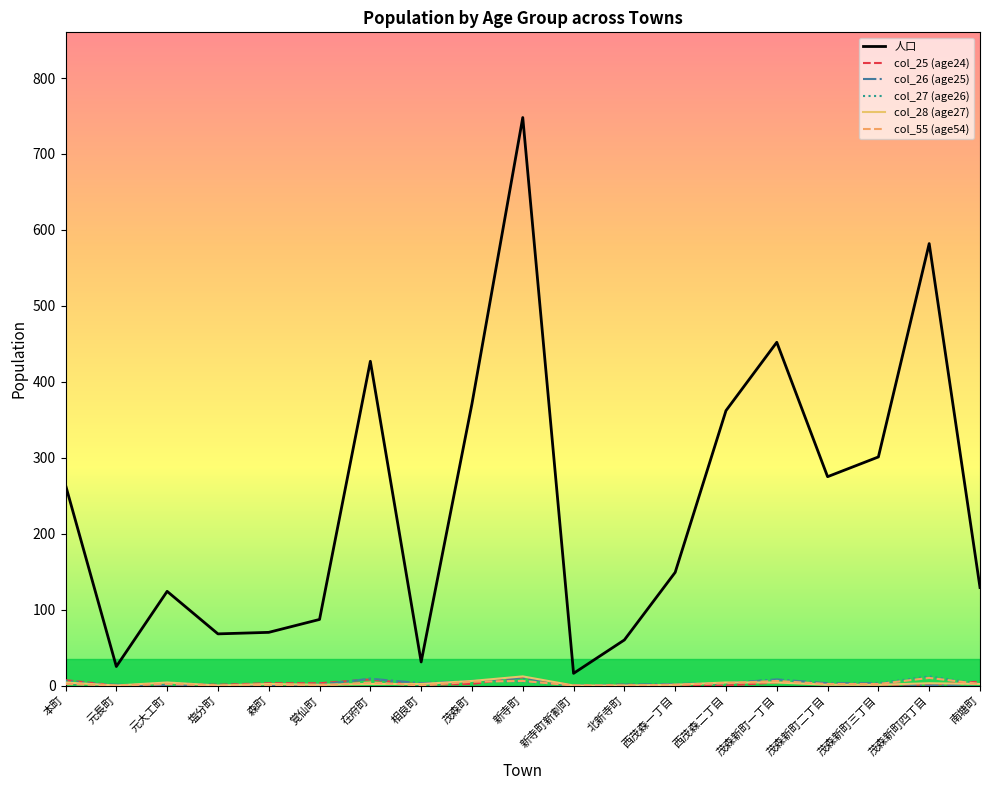

At which label does col_25 (age24) first exceed 2?

本町